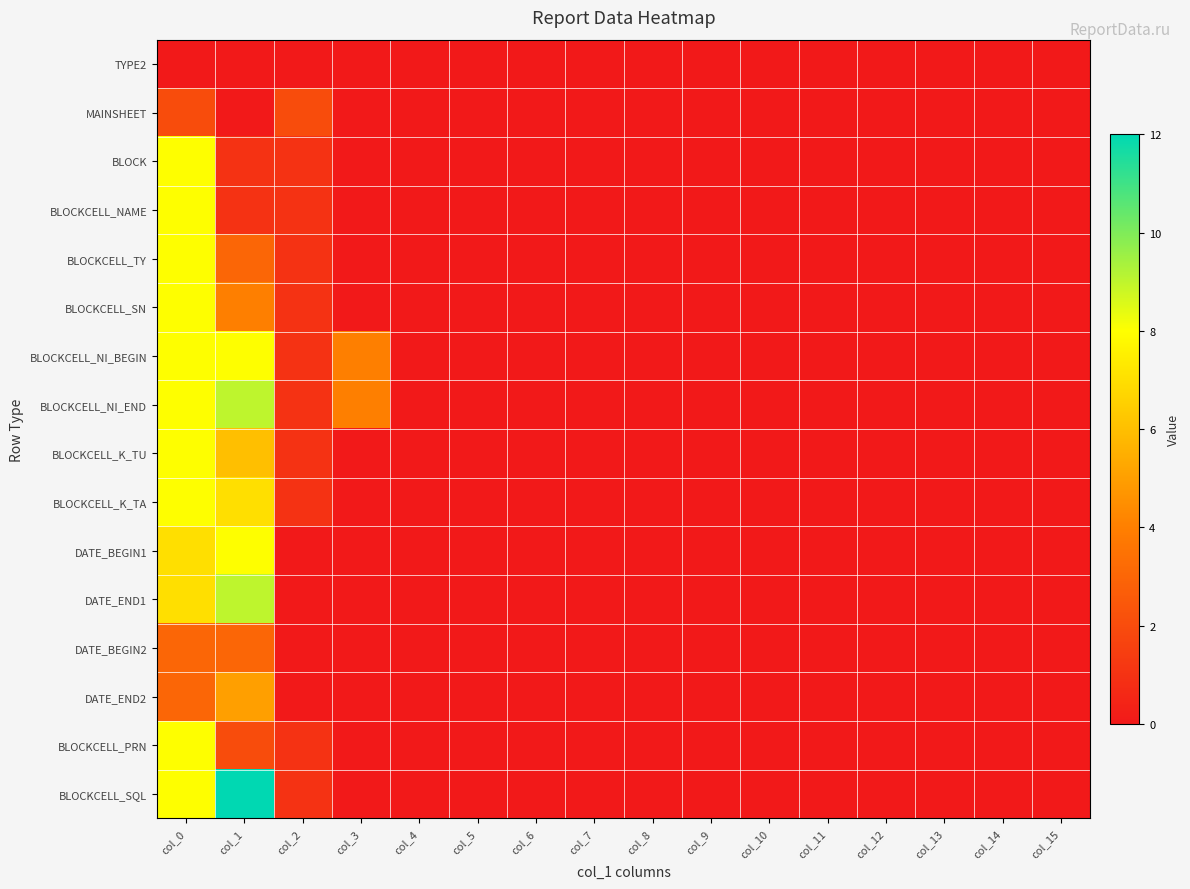

Reading left to right, what are all the values shown in this chart?

TYPE2: col_0=0	col_1=0	col_2=0	col_3=0	col_4=0	col_5=0	col_6=0	col_7=0	col_8=0	col_9=0	col_10=0	col_11=0	col_12=0	col_13=0	col_14=0	col_15=0
MAINSHEET: col_0=2	col_1=0	col_2=2	col_3=0	col_4=0	col_5=0	col_6=0	col_7=0	col_8=0	col_9=0	col_10=0	col_11=0	col_12=0	col_13=0	col_14=0	col_15=0
BLOCK: col_0=8	col_1=1	col_2=1	col_3=0	col_4=0	col_5=0	col_6=0	col_7=0	col_8=0	col_9=0	col_10=0	col_11=0	col_12=0	col_13=0	col_14=0	col_15=0
BLOCKCELL_NAME: col_0=8	col_1=1	col_2=1	col_3=0	col_4=0	col_5=0	col_6=0	col_7=0	col_8=0	col_9=0	col_10=0	col_11=0	col_12=0	col_13=0	col_14=0	col_15=0
BLOCKCELL_TY: col_0=8	col_1=3	col_2=1	col_3=0	col_4=0	col_5=0	col_6=0	col_7=0	col_8=0	col_9=0	col_10=0	col_11=0	col_12=0	col_13=0	col_14=0	col_15=0
BLOCKCELL_SN: col_0=8	col_1=4	col_2=1	col_3=0	col_4=0	col_5=0	col_6=0	col_7=0	col_8=0	col_9=0	col_10=0	col_11=0	col_12=0	col_13=0	col_14=0	col_15=0
BLOCKCELL_NI_BEGIN: col_0=8	col_1=8	col_2=1	col_3=4	col_4=0	col_5=0	col_6=0	col_7=0	col_8=0	col_9=0	col_10=0	col_11=0	col_12=0	col_13=0	col_14=0	col_15=0
BLOCKCELL_NI_END: col_0=8	col_1=9	col_2=1	col_3=4	col_4=0	col_5=0	col_6=0	col_7=0	col_8=0	col_9=0	col_10=0	col_11=0	col_12=0	col_13=0	col_14=0	col_15=0
BLOCKCELL_K_TU: col_0=8	col_1=6	col_2=1	col_3=0	col_4=0	col_5=0	col_6=0	col_7=0	col_8=0	col_9=0	col_10=0	col_11=0	col_12=0	col_13=0	col_14=0	col_15=0
BLOCKCELL_K_TA: col_0=8	col_1=7	col_2=1	col_3=0	col_4=0	col_5=0	col_6=0	col_7=0	col_8=0	col_9=0	col_10=0	col_11=0	col_12=0	col_13=0	col_14=0	col_15=0
DATE_BEGIN1: col_0=7	col_1=8	col_2=0	col_3=0	col_4=0	col_5=0	col_6=0	col_7=0	col_8=0	col_9=0	col_10=0	col_11=0	col_12=0	col_13=0	col_14=0	col_15=0
DATE_END1: col_0=7	col_1=9	col_2=0	col_3=0	col_4=0	col_5=0	col_6=0	col_7=0	col_8=0	col_9=0	col_10=0	col_11=0	col_12=0	col_13=0	col_14=0	col_15=0
DATE_BEGIN2: col_0=3	col_1=3	col_2=0	col_3=0	col_4=0	col_5=0	col_6=0	col_7=0	col_8=0	col_9=0	col_10=0	col_11=0	col_12=0	col_13=0	col_14=0	col_15=0
DATE_END2: col_0=3	col_1=5	col_2=0	col_3=0	col_4=0	col_5=0	col_6=0	col_7=0	col_8=0	col_9=0	col_10=0	col_11=0	col_12=0	col_13=0	col_14=0	col_15=0
BLOCKCELL_PRN: col_0=8	col_1=2	col_2=1	col_3=0	col_4=0	col_5=0	col_6=0	col_7=0	col_8=0	col_9=0	col_10=0	col_11=0	col_12=0	col_13=0	col_14=0	col_15=0
BLOCKCELL_SQL: col_0=8	col_1=12	col_2=1	col_3=0	col_4=0	col_5=0	col_6=0	col_7=0	col_8=0	col_9=0	col_10=0	col_11=0	col_12=0	col_13=0	col_14=0	col_15=0